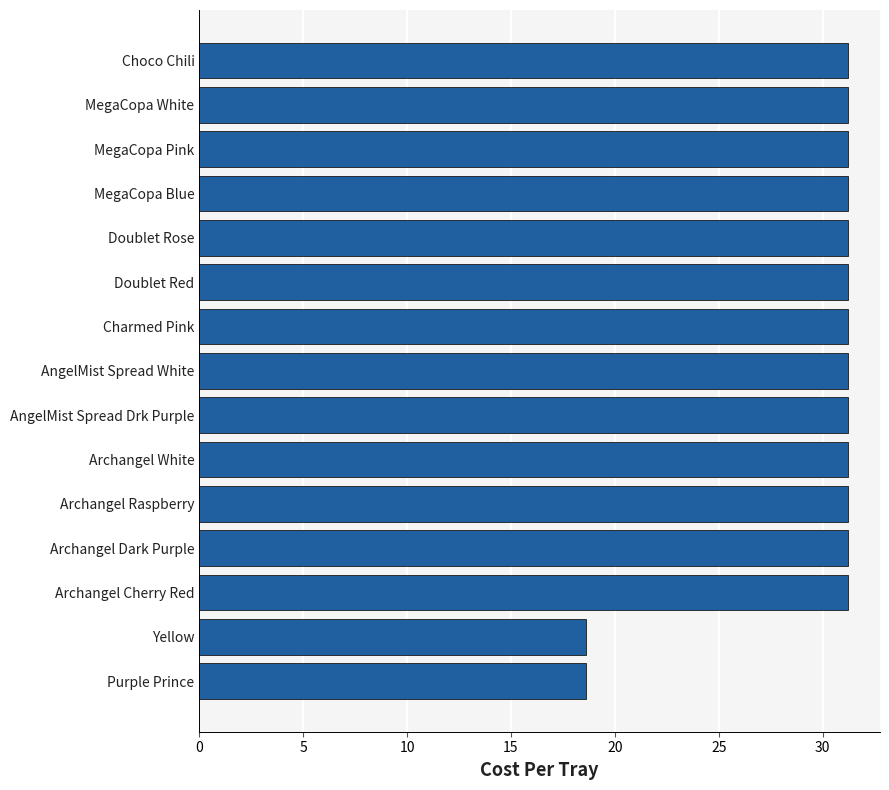

Which has a higher value, Yellow or MegaCopa Blue?

MegaCopa Blue